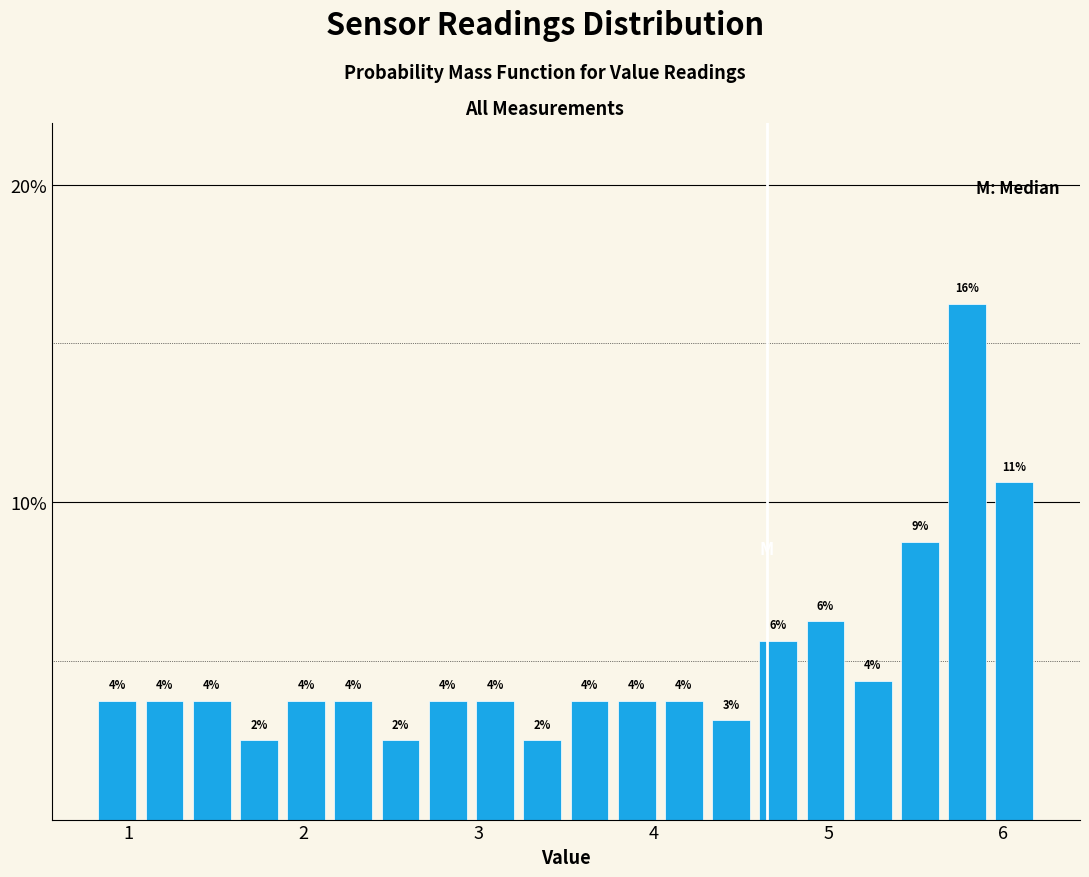

Read against the x-axis, roughly where is the centre of the tallest bar?

5.8